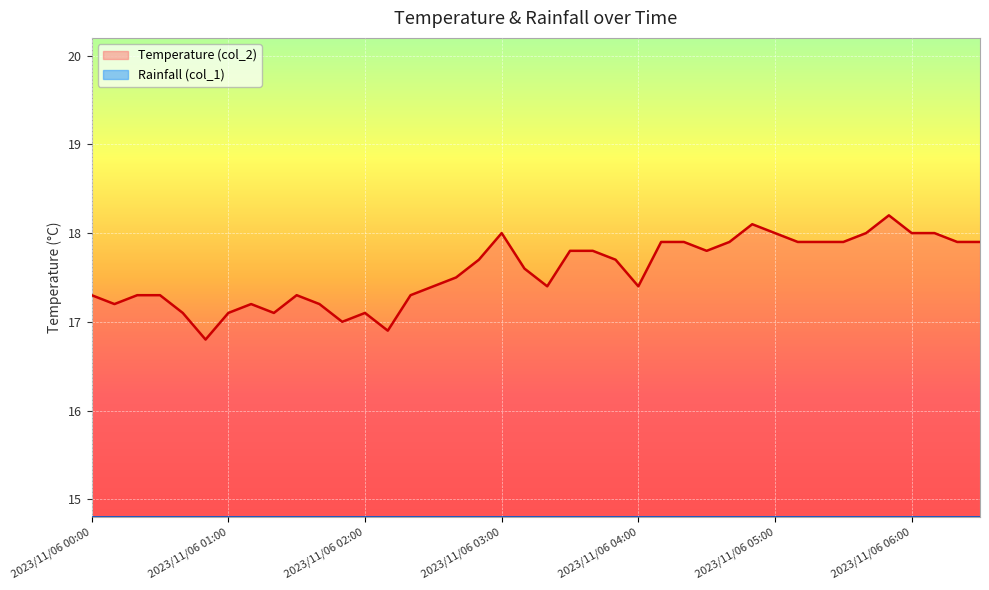

List the labels in order of value, smallest first.

2023/11/06 00:50, 2023/11/06 02:10, 2023/11/06 01:50, 2023/11/06 00:40, 2023/11/06 01:00, 2023/11/06 01:20, 2023/11/06 02:00, 2023/11/06 00:10, 2023/11/06 01:10, 2023/11/06 01:40, 2023/11/06 00:00, 2023/11/06 00:20, 2023/11/06 00:30, 2023/11/06 01:30, 2023/11/06 02:20, 2023/11/06 02:30, 2023/11/06 03:20, 2023/11/06 04:00, 2023/11/06 02:40, 2023/11/06 03:10, 2023/11/06 02:50, 2023/11/06 03:50, 2023/11/06 03:30, 2023/11/06 03:40, 2023/11/06 04:30, 2023/11/06 04:10, 2023/11/06 04:20, 2023/11/06 04:40, 2023/11/06 05:10, 2023/11/06 05:20, 2023/11/06 05:30, 2023/11/06 06:20, 2023/11/06 06:30, 2023/11/06 03:00, 2023/11/06 05:00, 2023/11/06 05:40, 2023/11/06 06:00, 2023/11/06 06:10, 2023/11/06 04:50, 2023/11/06 05:50